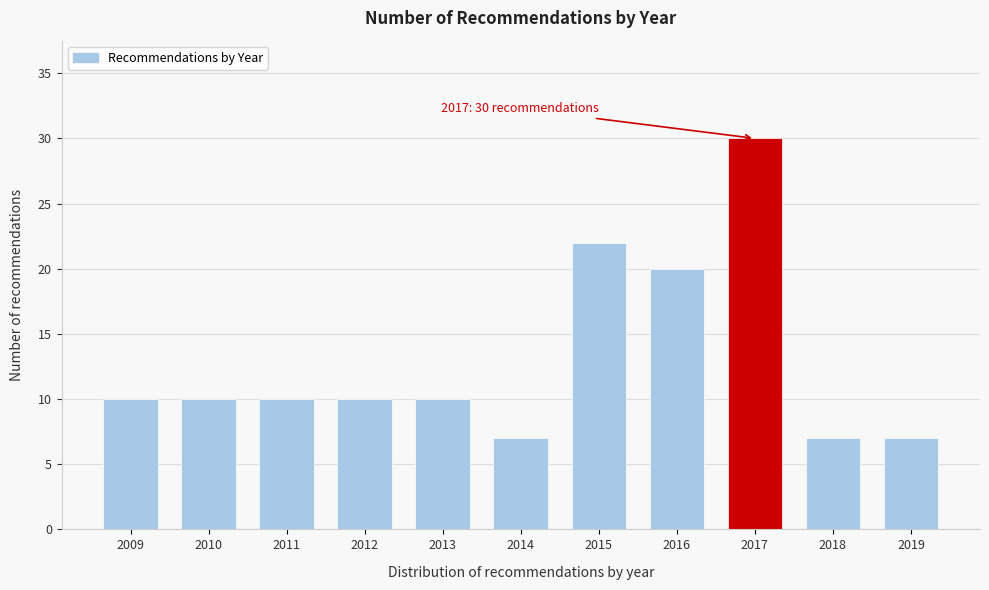

Reading left to right, transcribe all the data shown in this chart.

2009=10	2010=10	2011=10	2012=10	2013=10	2014=7	2015=22	2016=20	2017=30	2018=7	2019=7